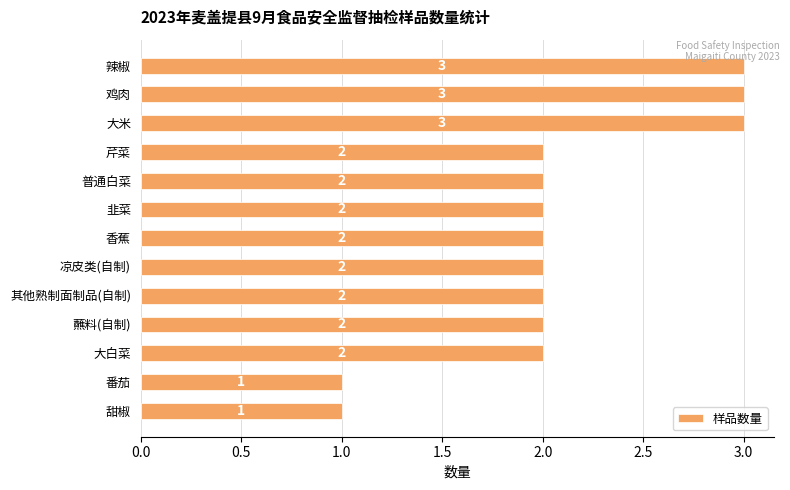

How many values are between 2 and 3?

11